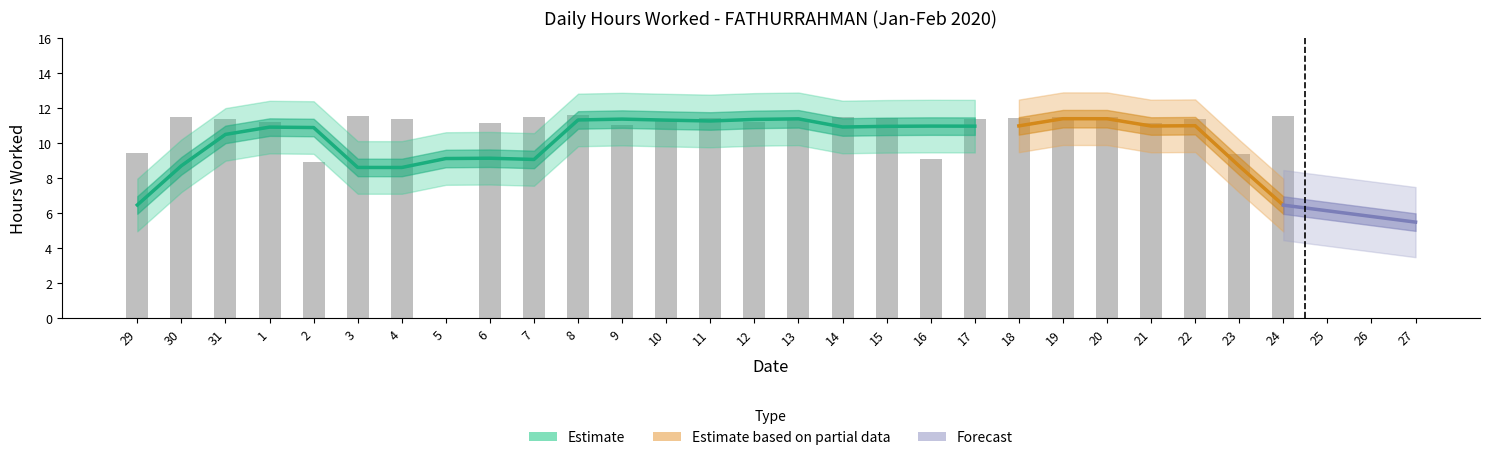

Which label corresponds to the smallest value in the chart?

5